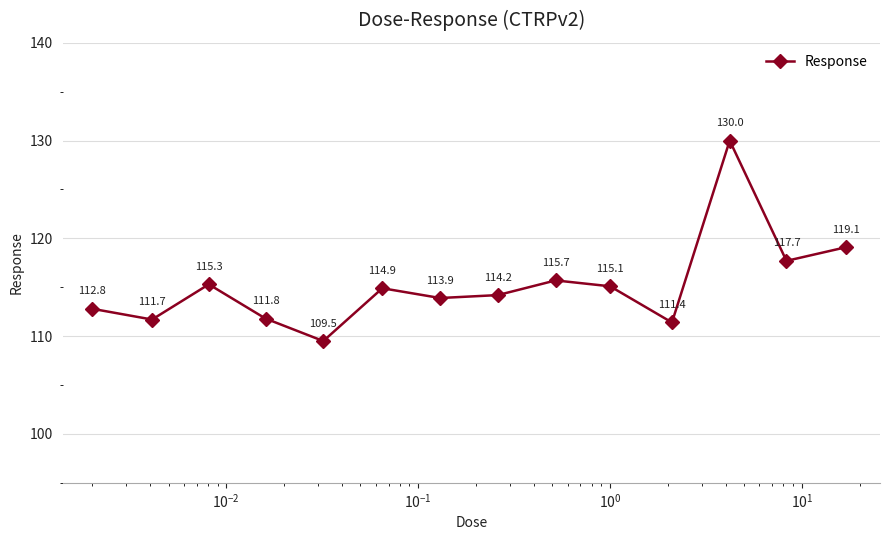

How many points are lower than both their immediate neighbors (excluding endpoints)?

5